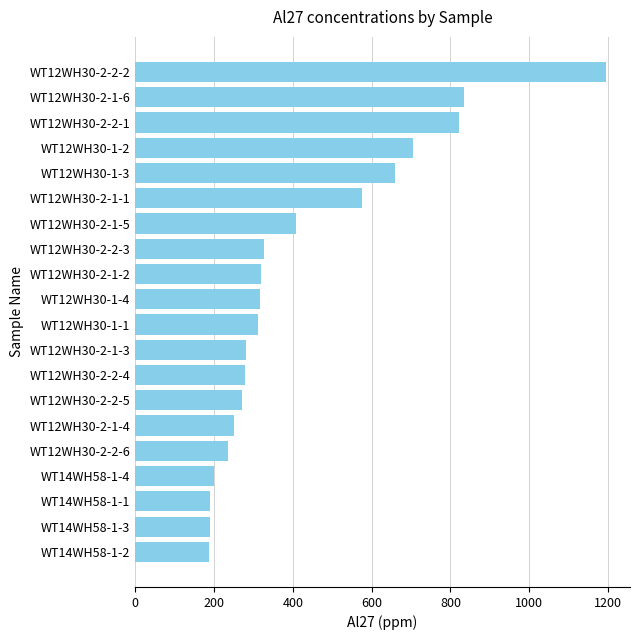

What is the greatest value displayed?

1195.7